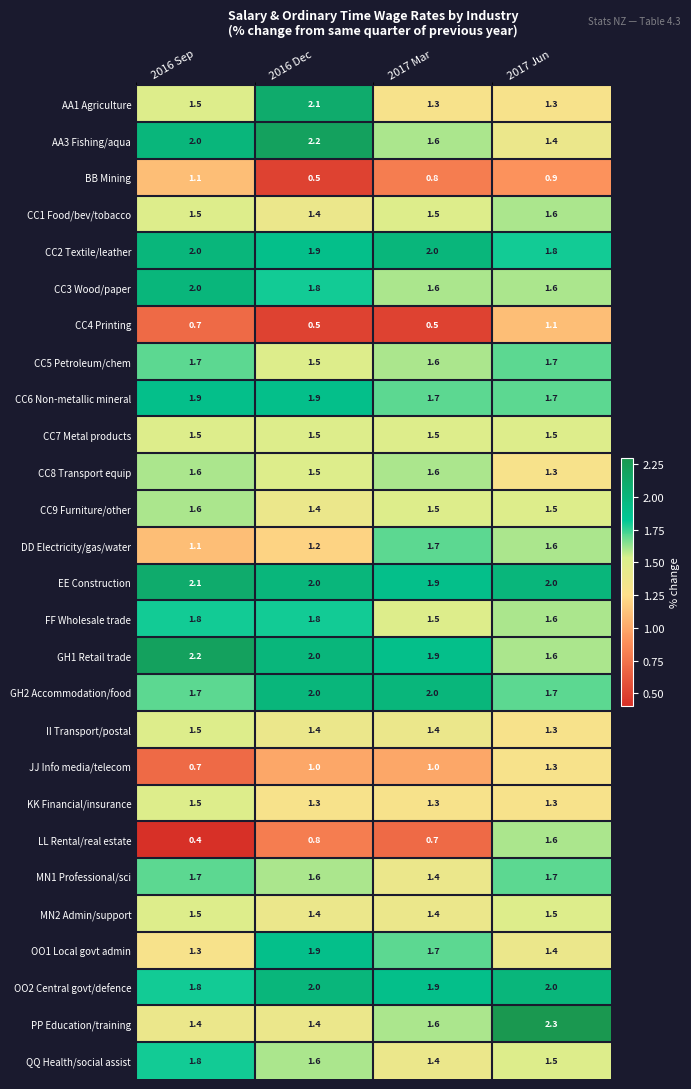

What is the total value across all series at 2017 Jun?

41.8